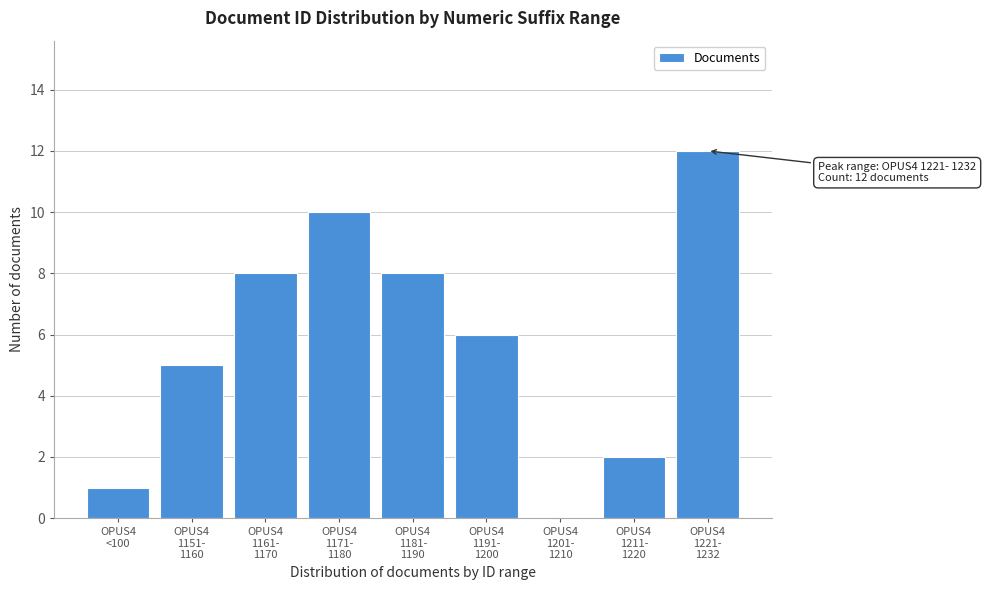

How many positive values are there?

8